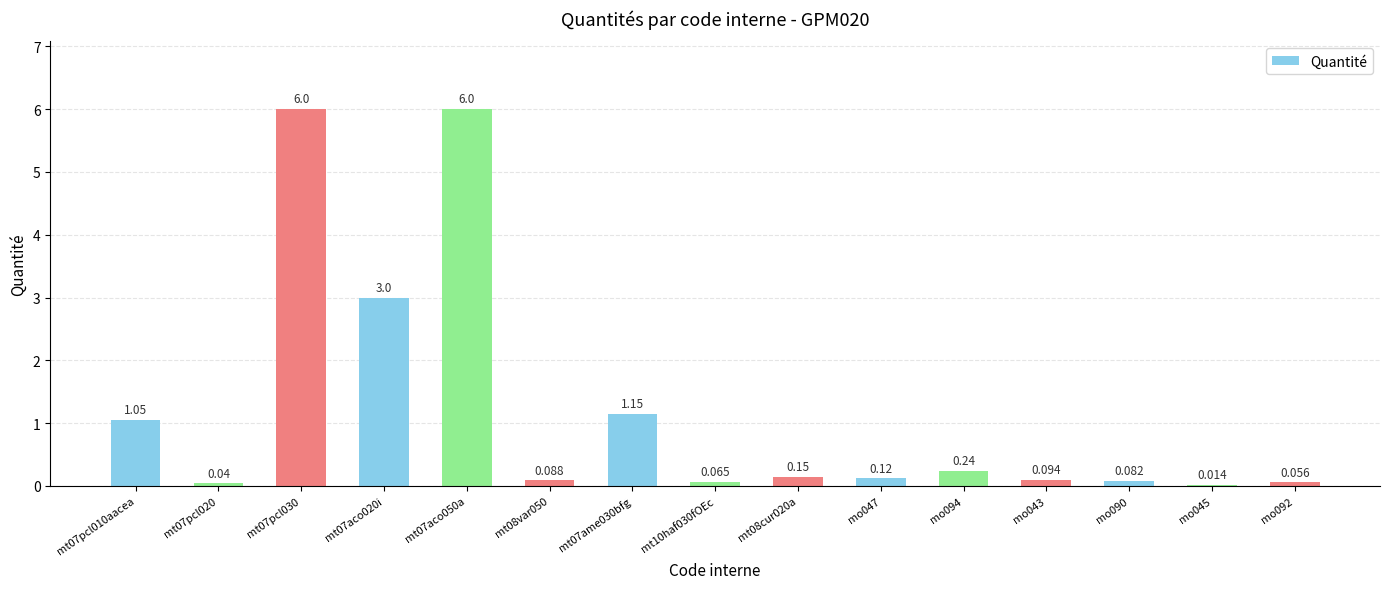

Which label corresponds to the smallest value in the chart?

mo045